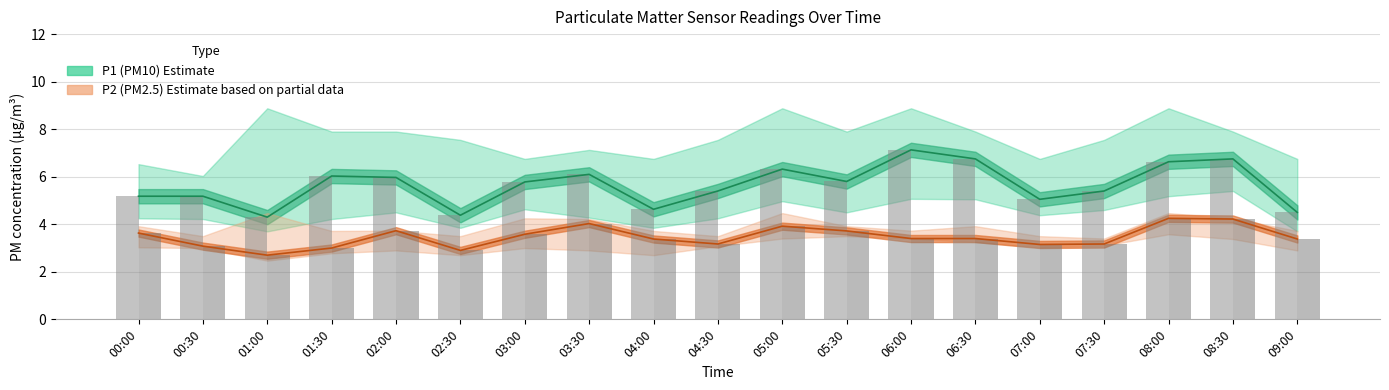

At 05:00, list the series in order from smallest to largest.

P2 central, P2 bar, P1 central, P1 bar